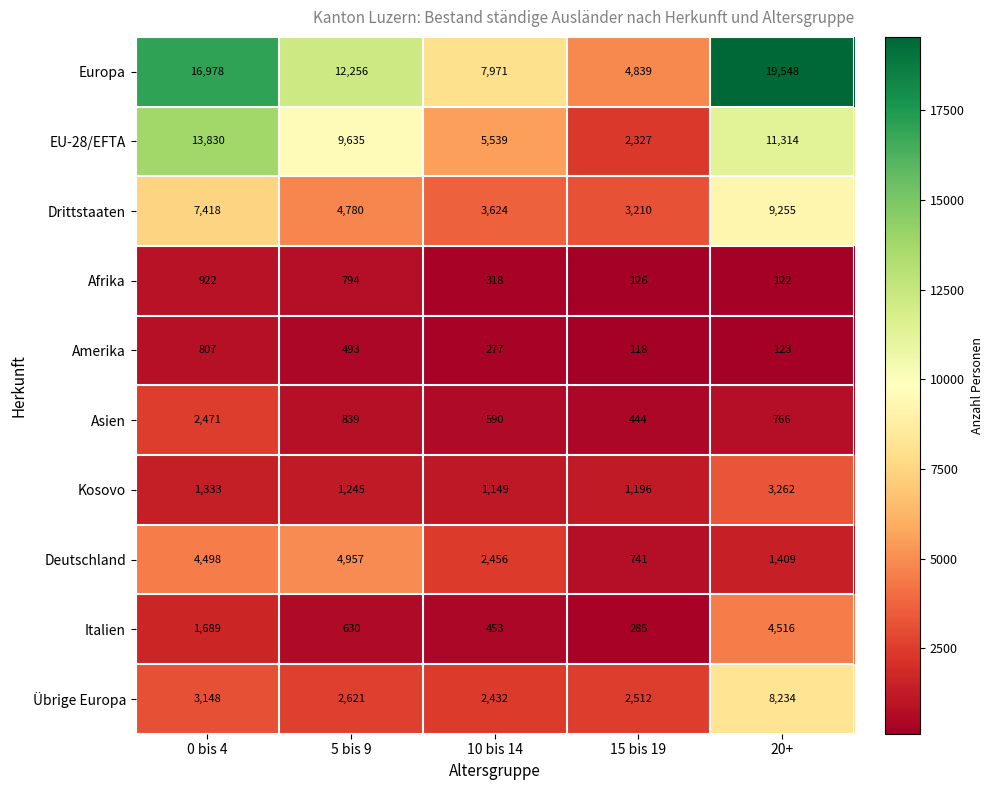

What is the average value of the Amerika series?

364